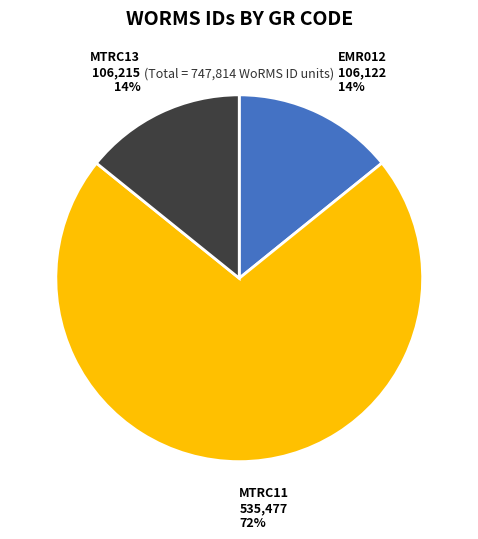

Do MTRC11 and MTRC13 together represent more than half of the pie?

Yes